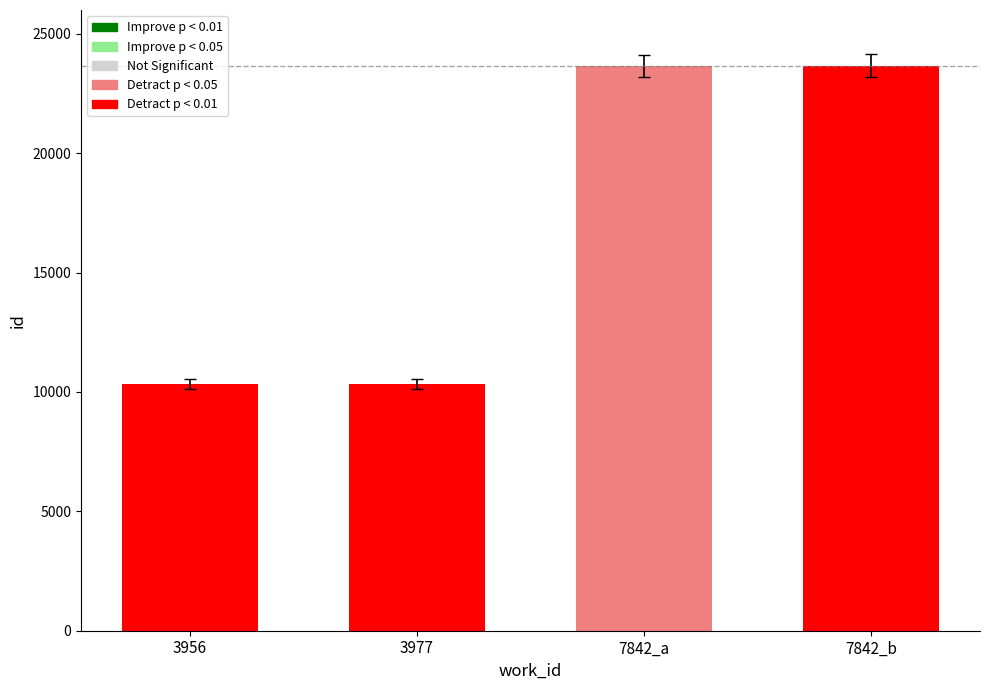

What is the label of the 2nd bar from the left?

3977